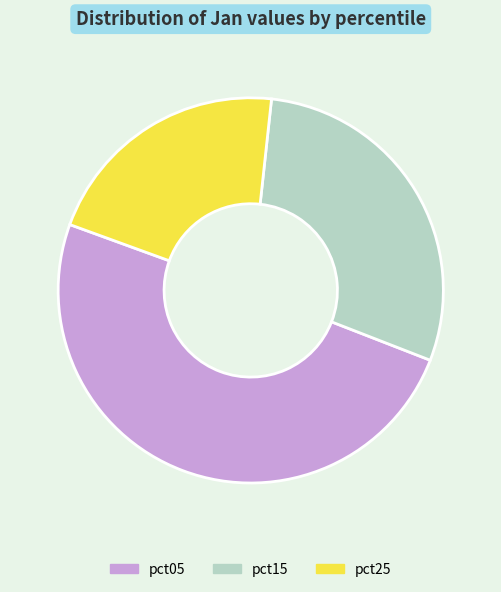

Is there any slice that represents more than half of the pie?

No